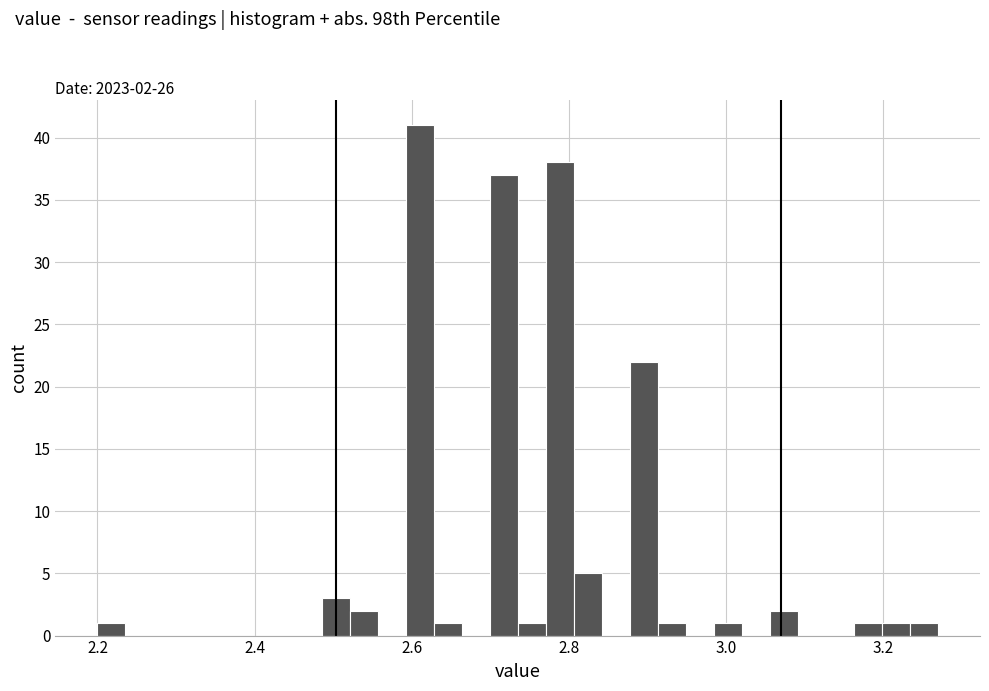

Read against the x-axis, roughly where is the centre of the tallest bar?

2.62